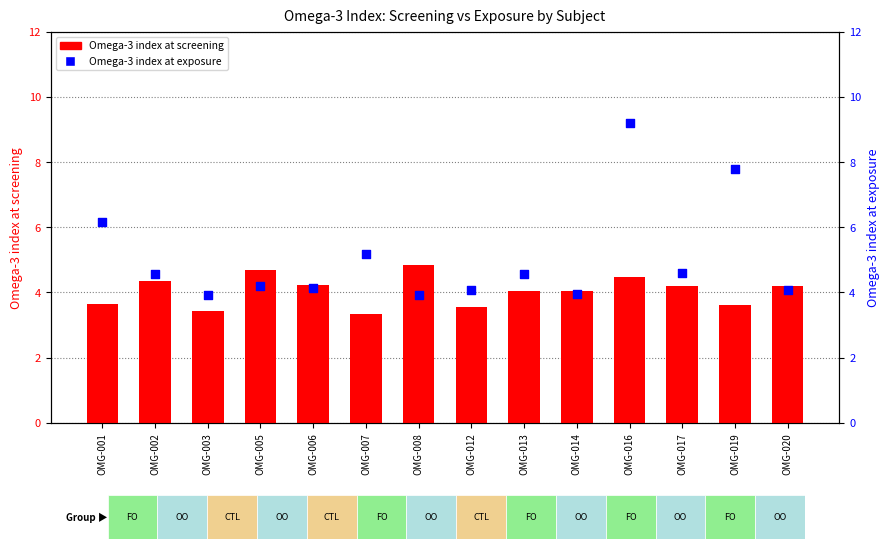

What is the total value across all series at OMG-016?

13.7